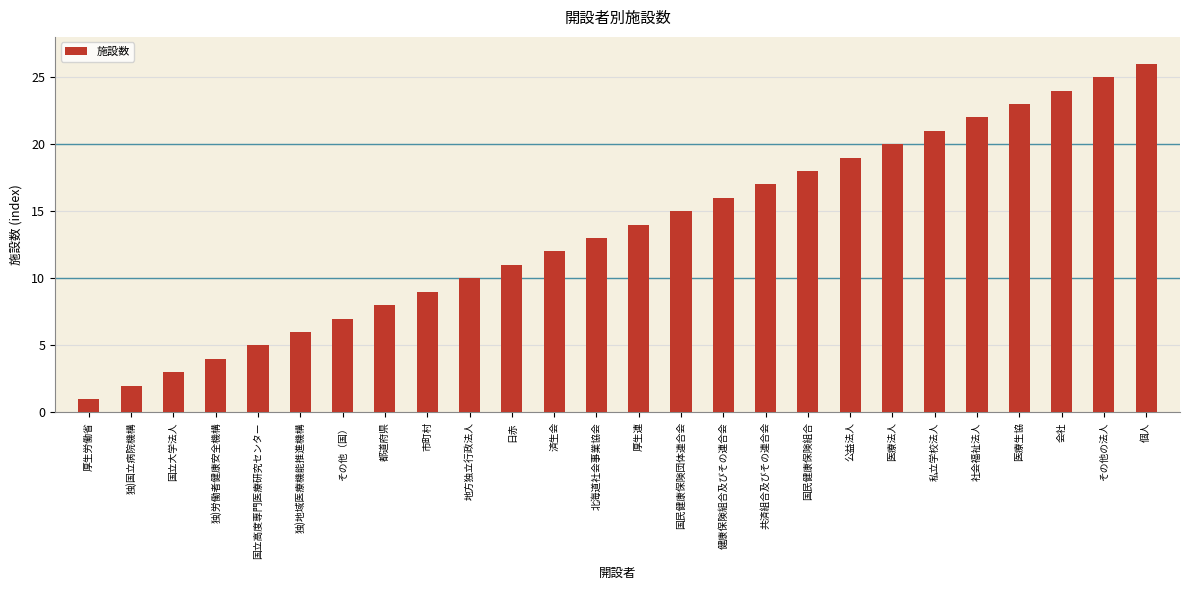

Are the bars horizontal?

No